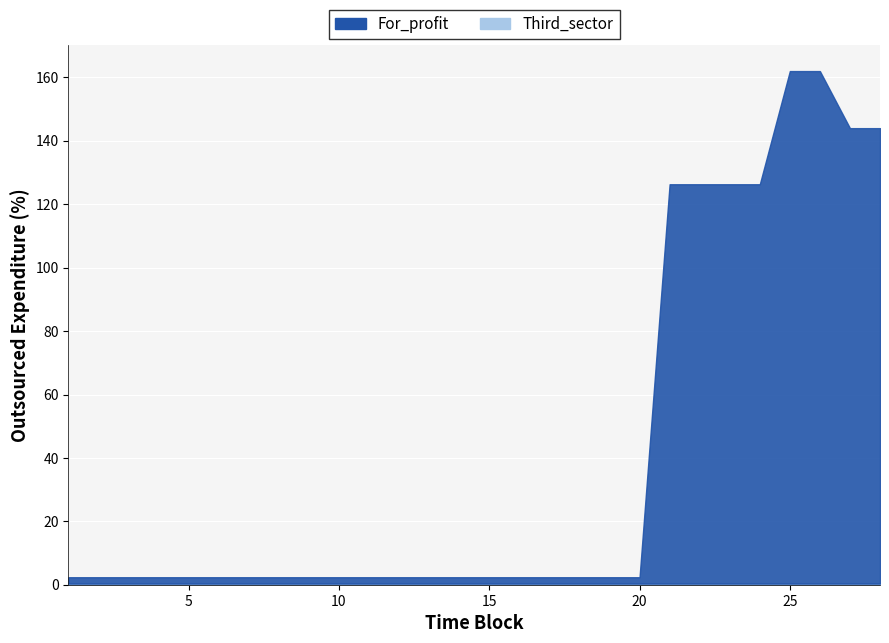

At how many categories does at least one series exceed 93?

8